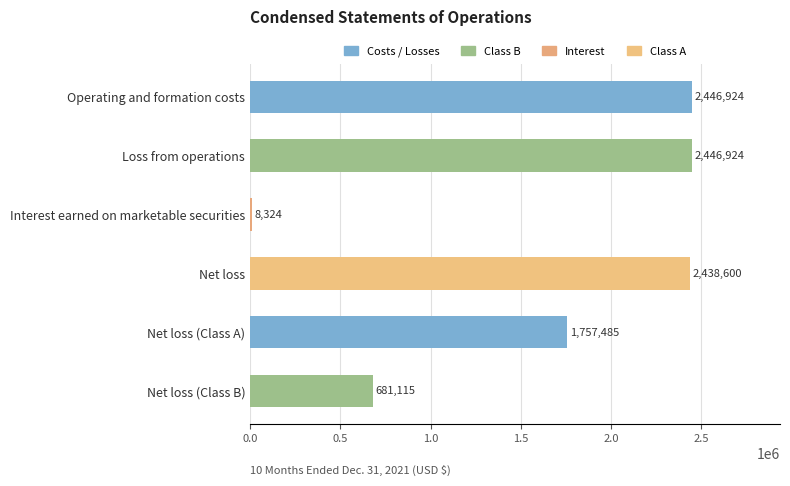

What is the approximate value at Operating and formation costs?

2446924